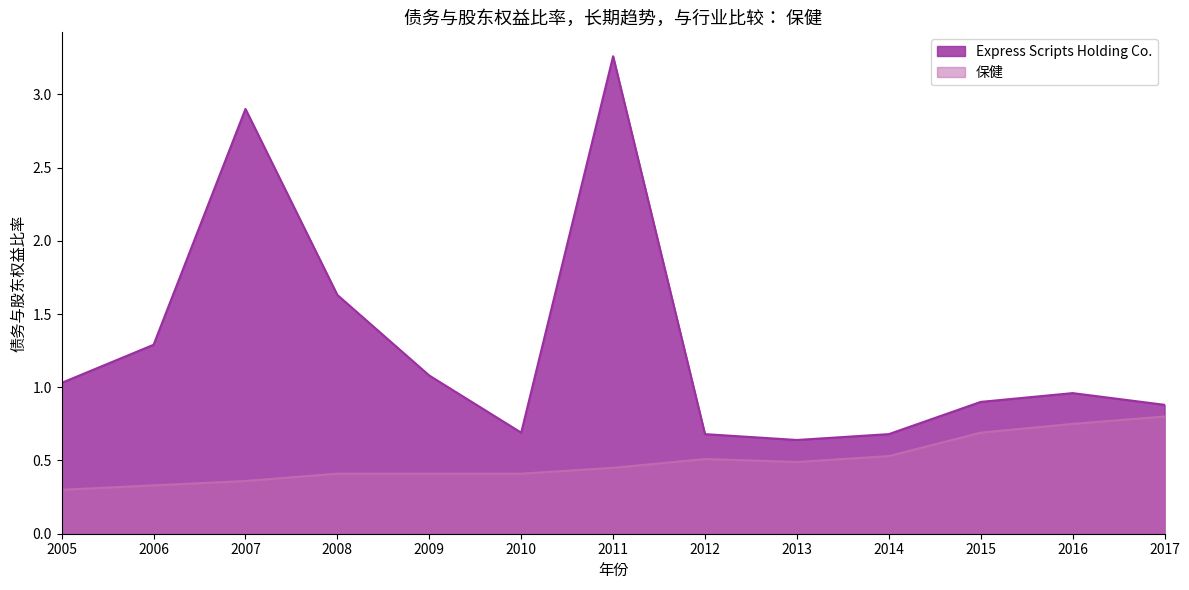

What are all the series names shown in the legend?

Express Scripts Holding Co., 保健